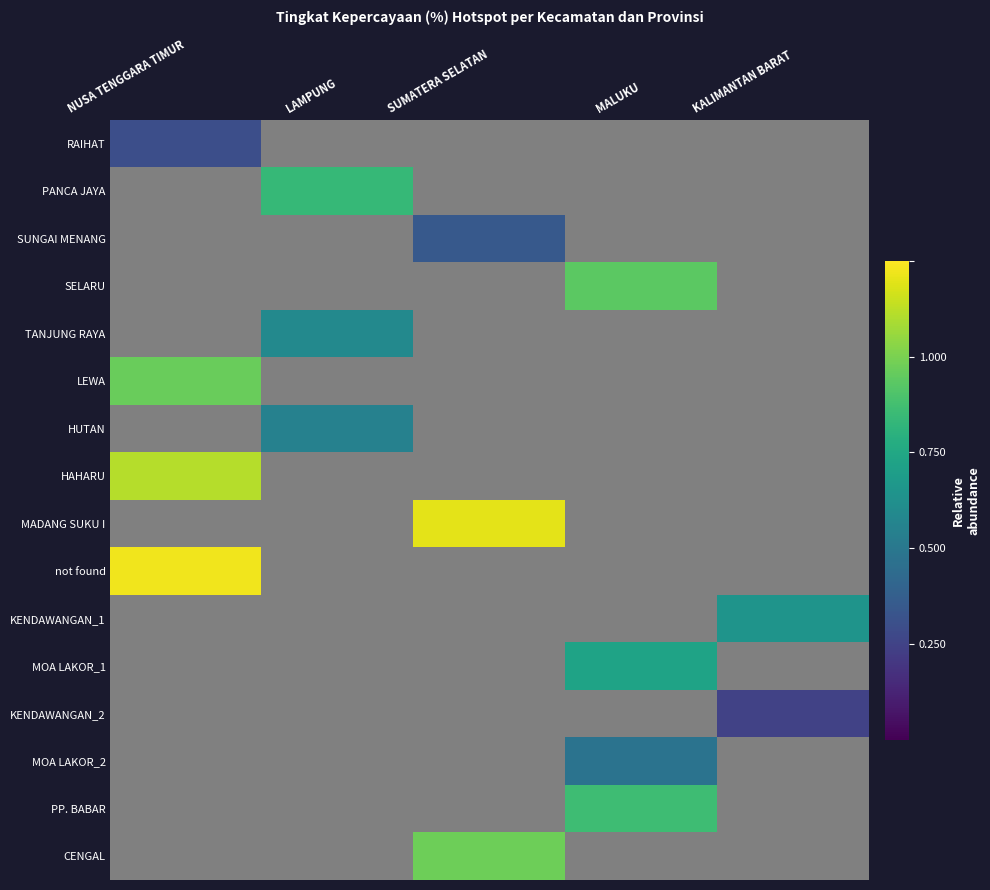

Which label corresponds to the largest value in the chart?

NUSA TENGGARA TIMUR